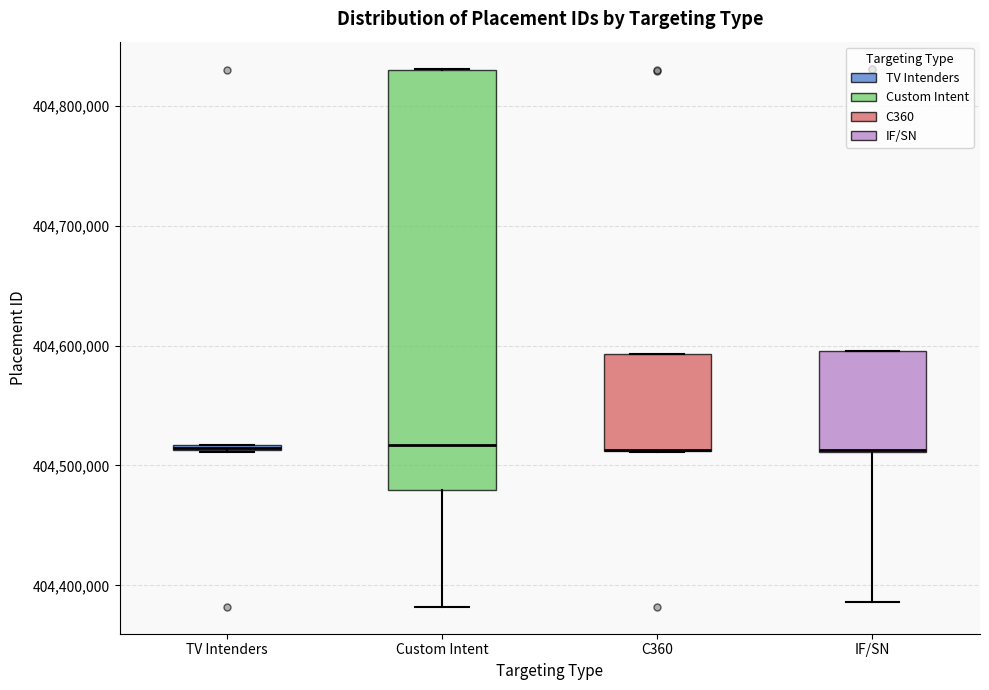

Where is the upper edge of the box for C360 on the y-axis? The values are not printed on the chart, so give them approximately, as read against the axis.

404590000